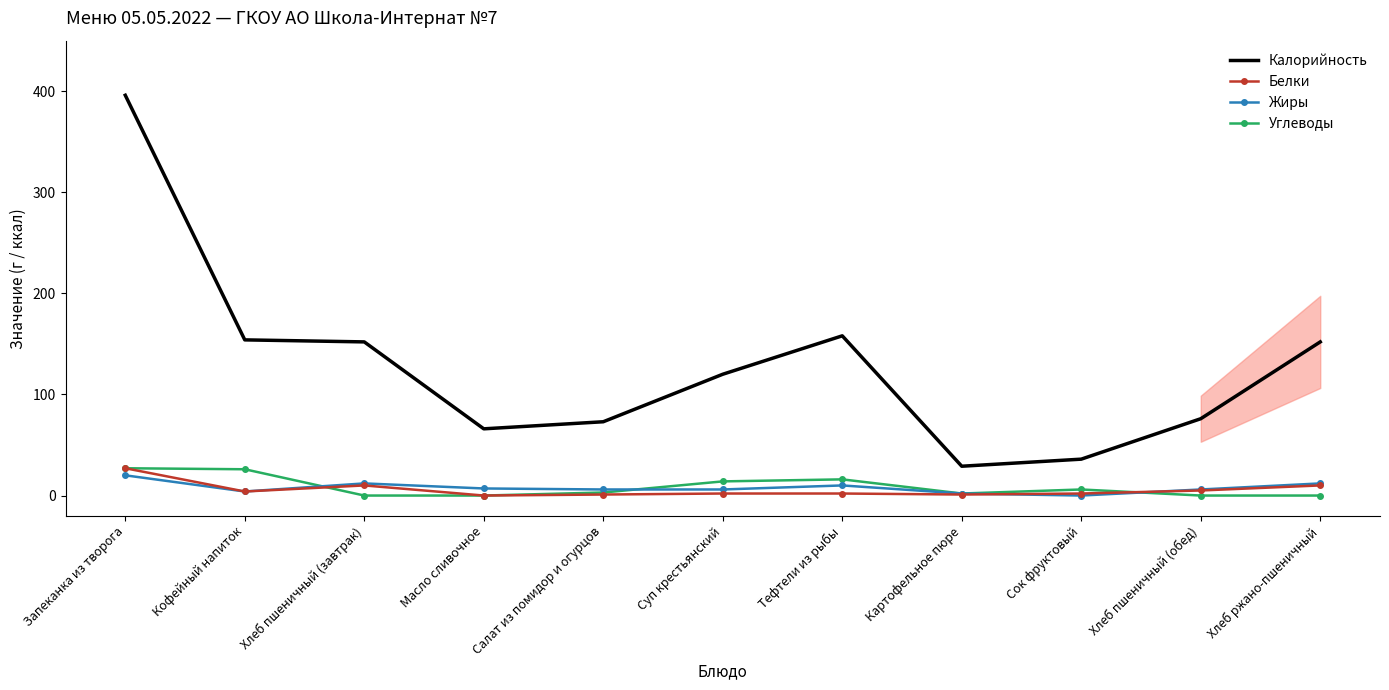

What is the difference between the Белки values at Сок фруктовый and Салат из помидор и огурцов?

1